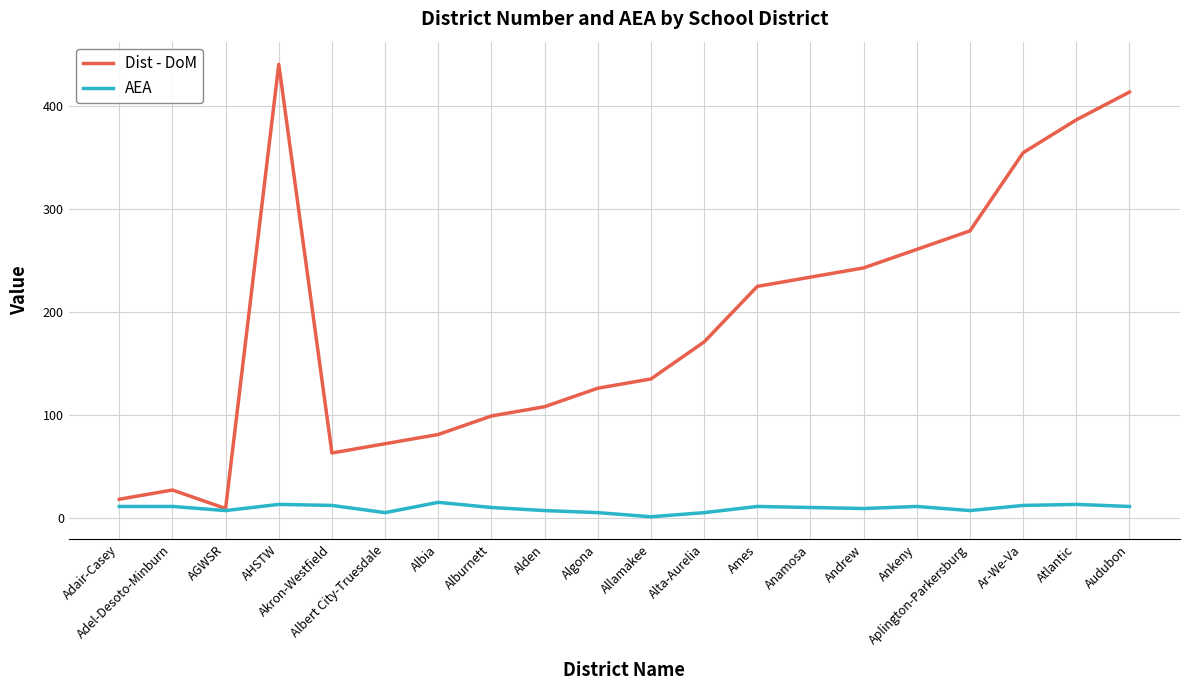

Which series has the largest total across all categories?

Dist - DoM